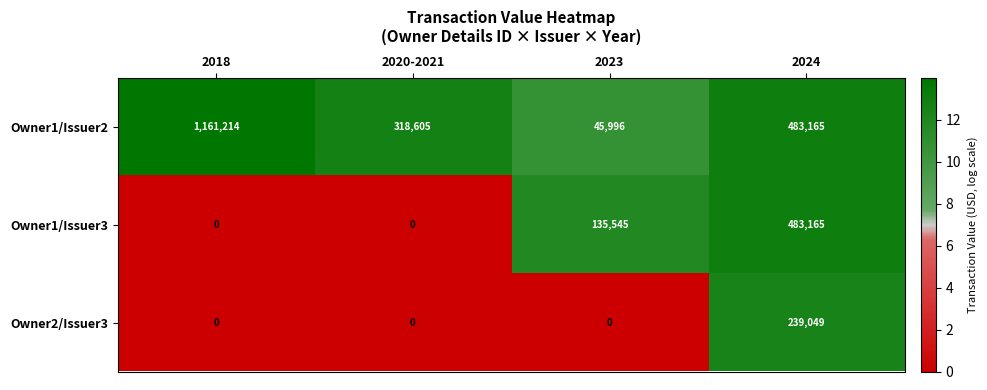

How many distinct data groups are displayed?

3